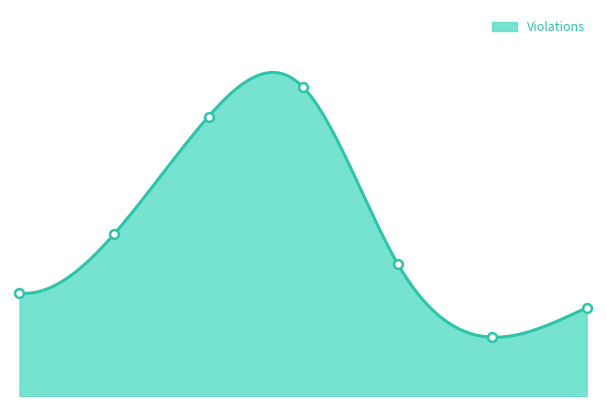

Between 2022-02-26 and 2022-02-27, which is larger?

2022-02-27